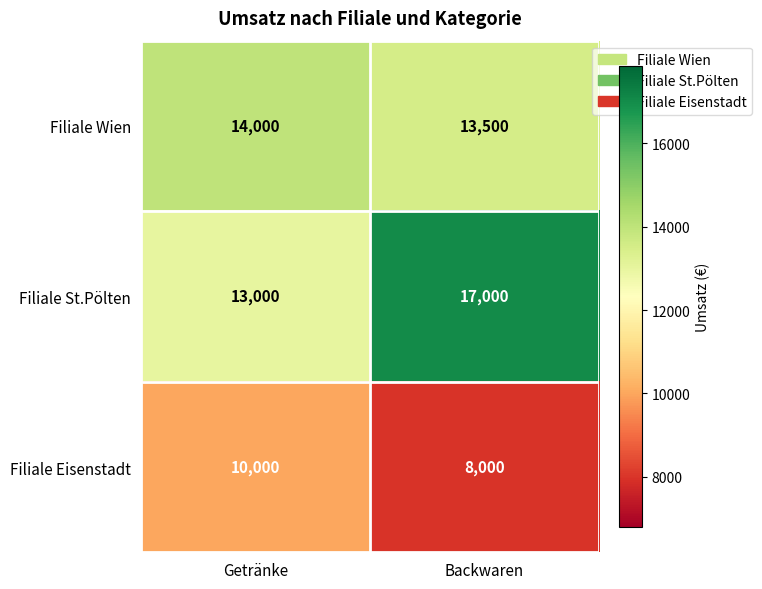

What is the sum of all Filiale Eisenstadt values?

18000